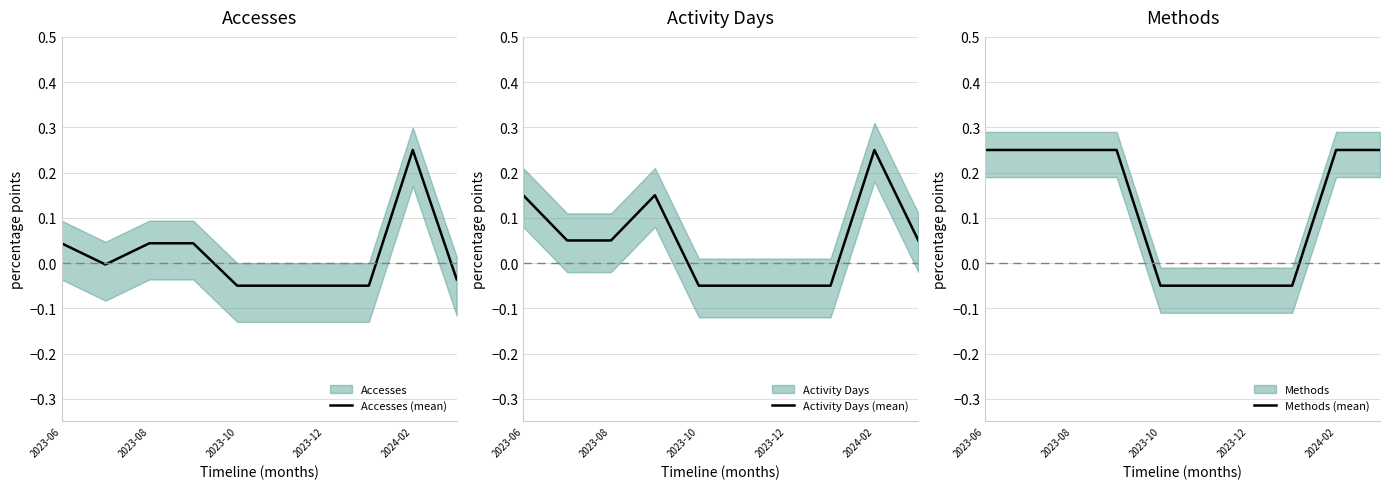

What is the sum of the Activity Days (mean) values at 2023-06 and 9?

0.2